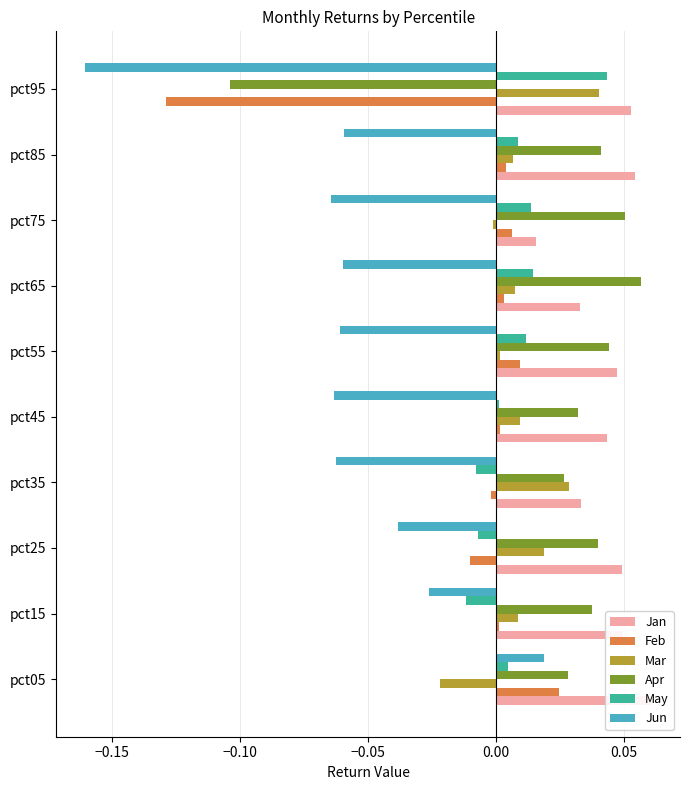

What is the difference between the maximum and minimum values in the Jun series?

0.2